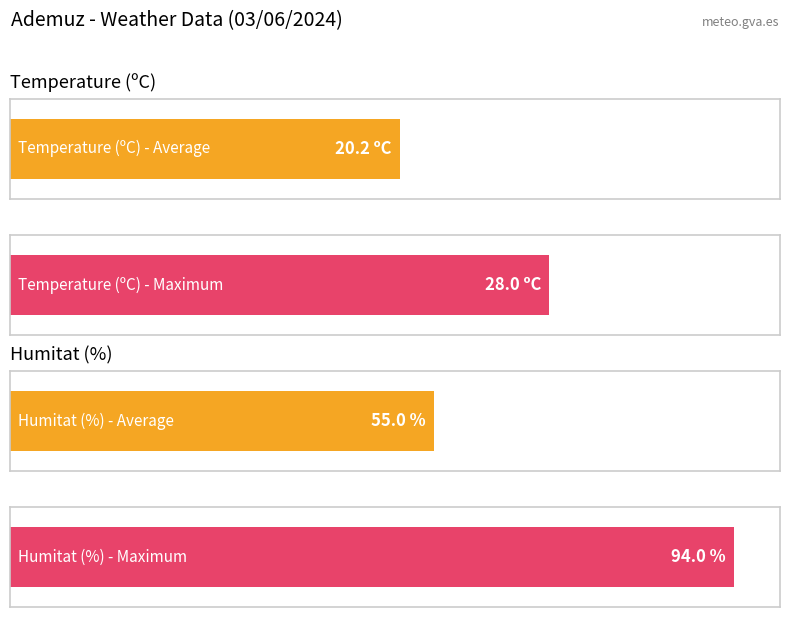

The Temperature (ºC) series shows 15.5 at 16:00. True or false?

False